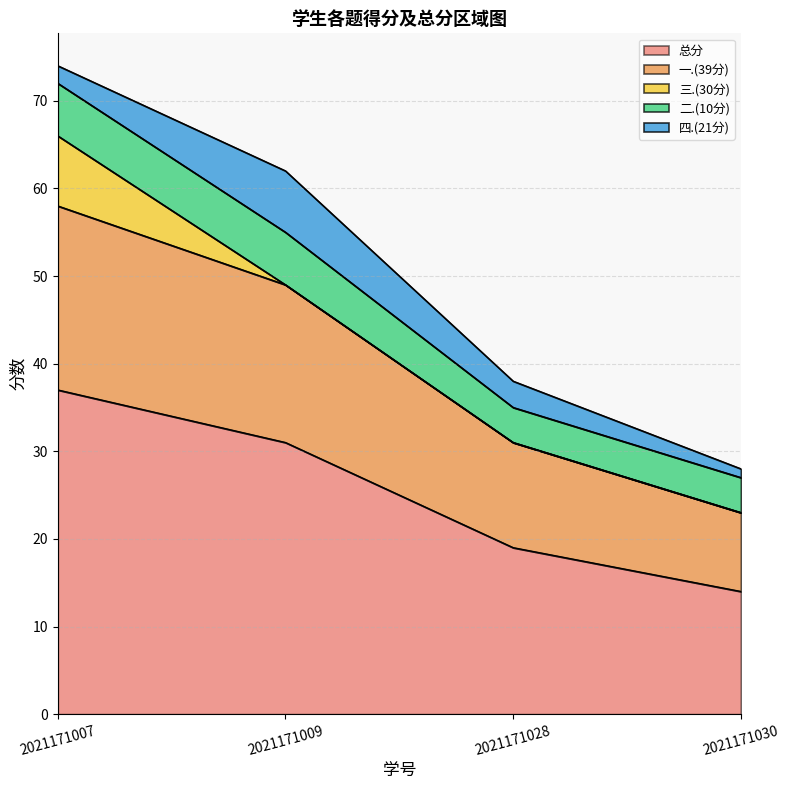

What is the average value of the 三.(30分) series?

2